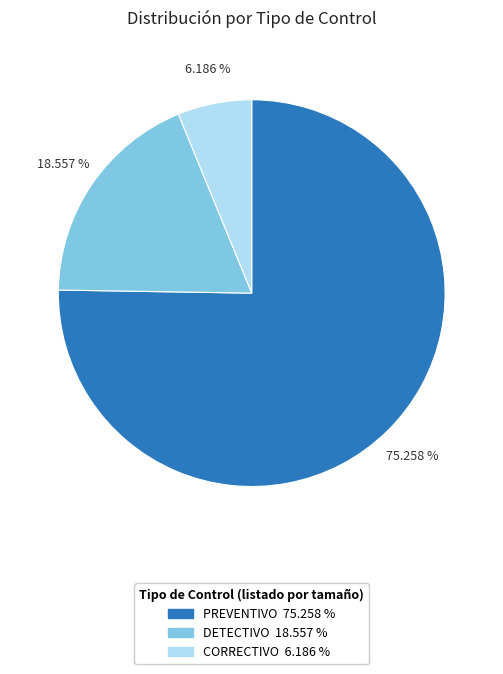

Rank the categories by value from highest to lowest.

PREVENTIVO, DETECTIVO, CORRECTIVO